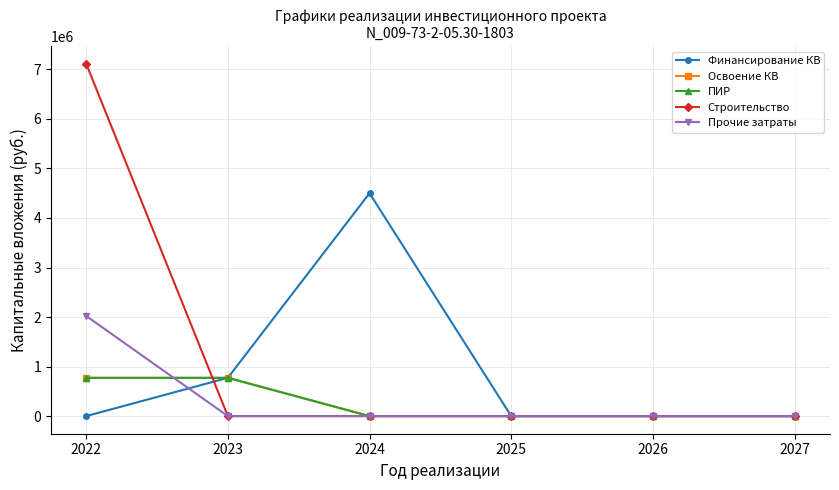

List the labels in order of Освоение КВ value, largest first.

2022, 2023, 2024, 2025, 2026, 2027